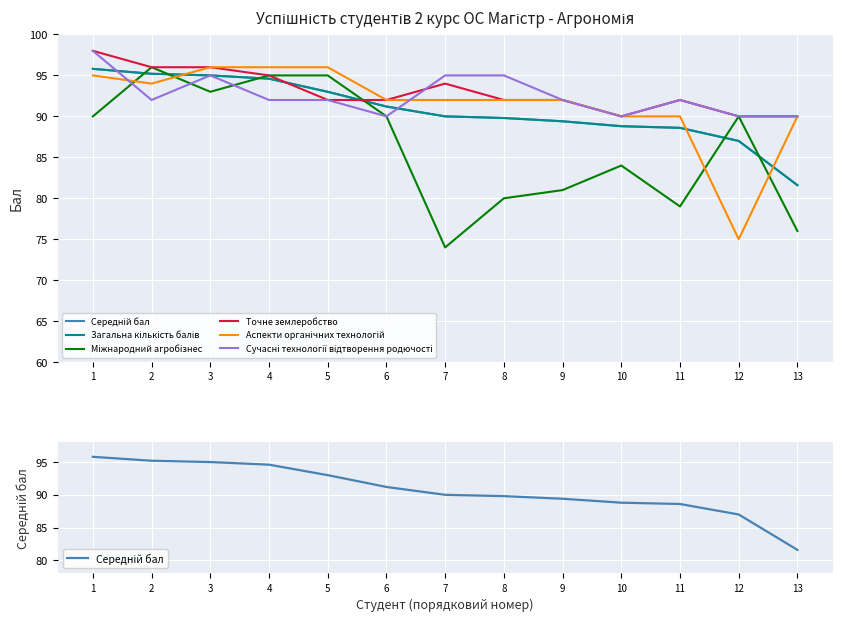

What is the value of the Міжнародний агробізнес point at the 1st from the left?

90.0